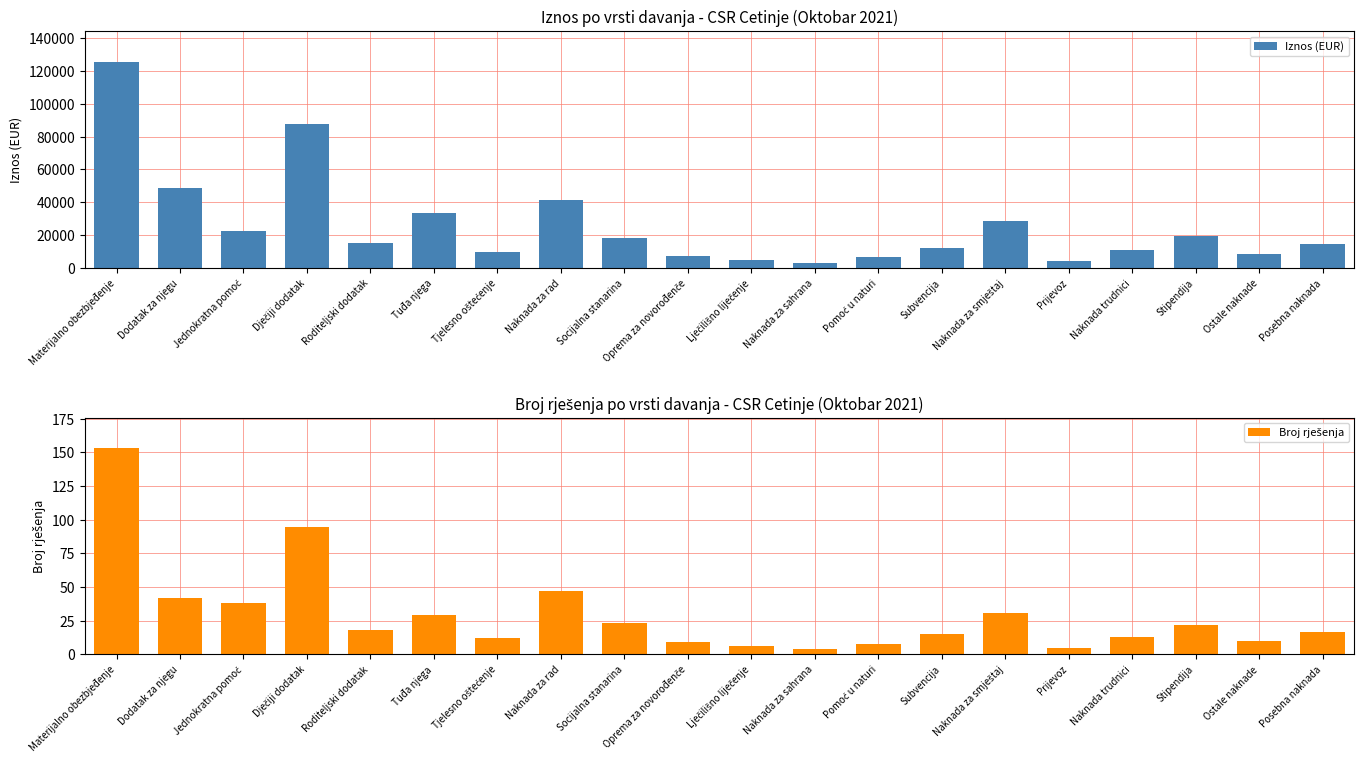

Is the value of Broj rješenja at Posebna naknada greater than the value of Iznos (EUR) at Subvencija?

No